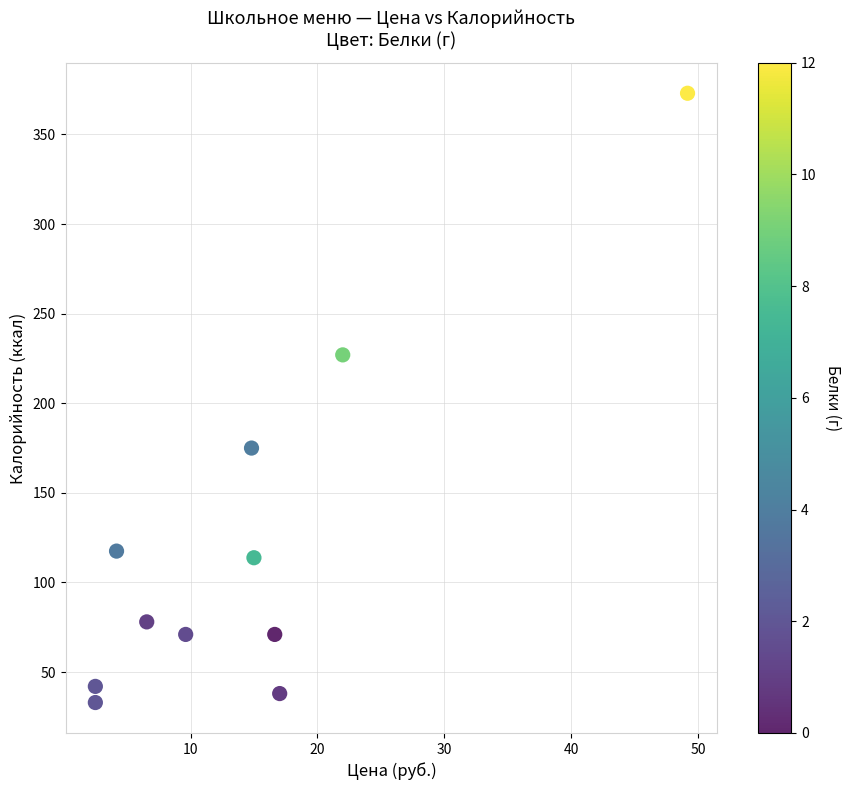

What Y value in the scatter plot is closest to 203?

227.0